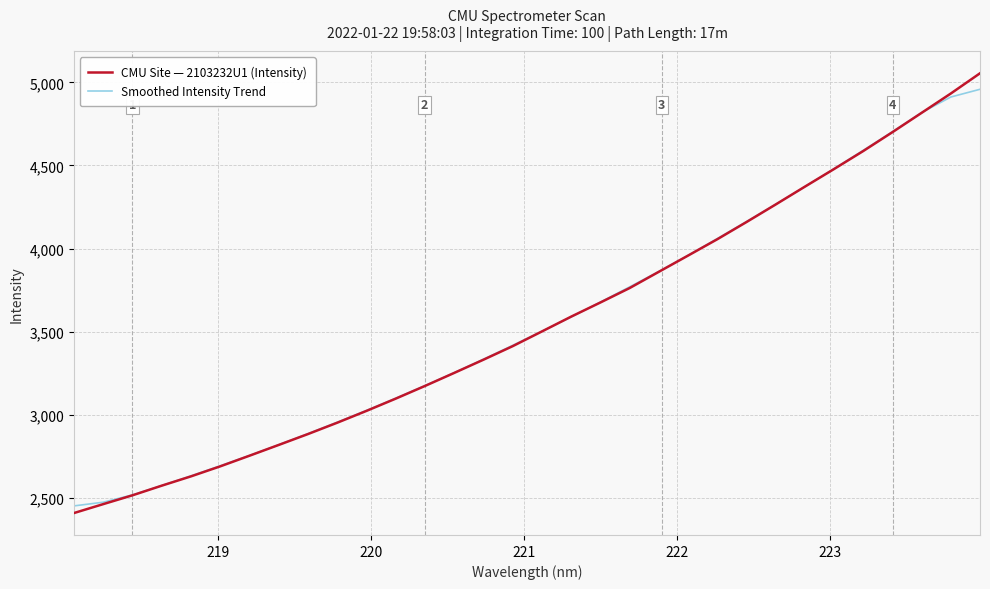

Which series has the largest range (max minus min)?

CMU Site — 2103232U1 (Intensity)